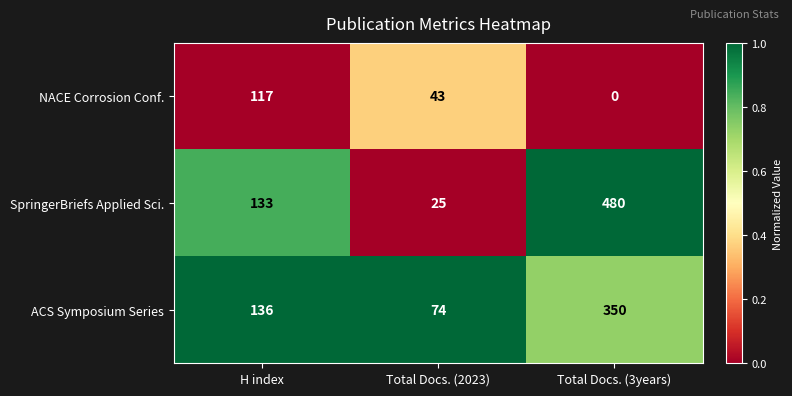

What is the minimum value for SpringerBriefs Applied Sci.?

25